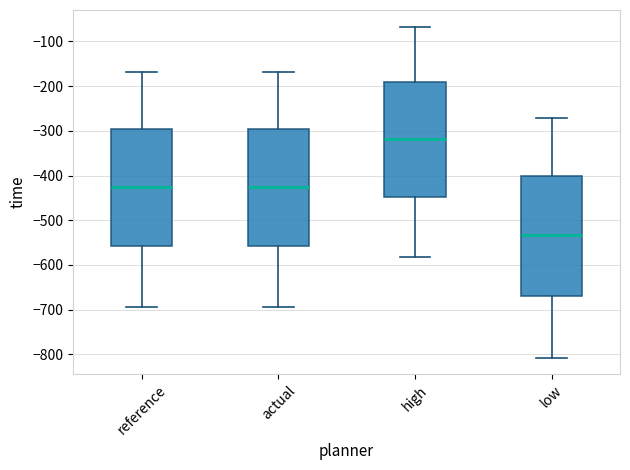

Reading left to right, read every box against the y-axis: the position of its median line, the range the box covers, and the ends of its whiskers. The values are not printed on the chart, so give them approximately, as read against the axis.

reference: median -430, box -560 to -290, whiskers -690 to -170
actual: median -430, box -560 to -290, whiskers -690 to -170
high: median -320, box -450 to -190, whiskers -580 to -70
low: median -530, box -670 to -400, whiskers -810 to -270